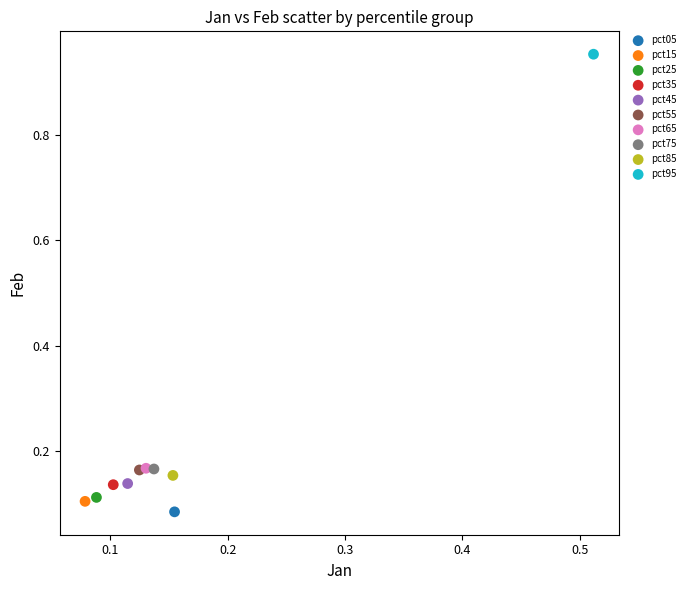

What are all the series names shown in the legend?

pct05, pct15, pct25, pct35, pct45, pct55, pct65, pct75, pct85, pct95